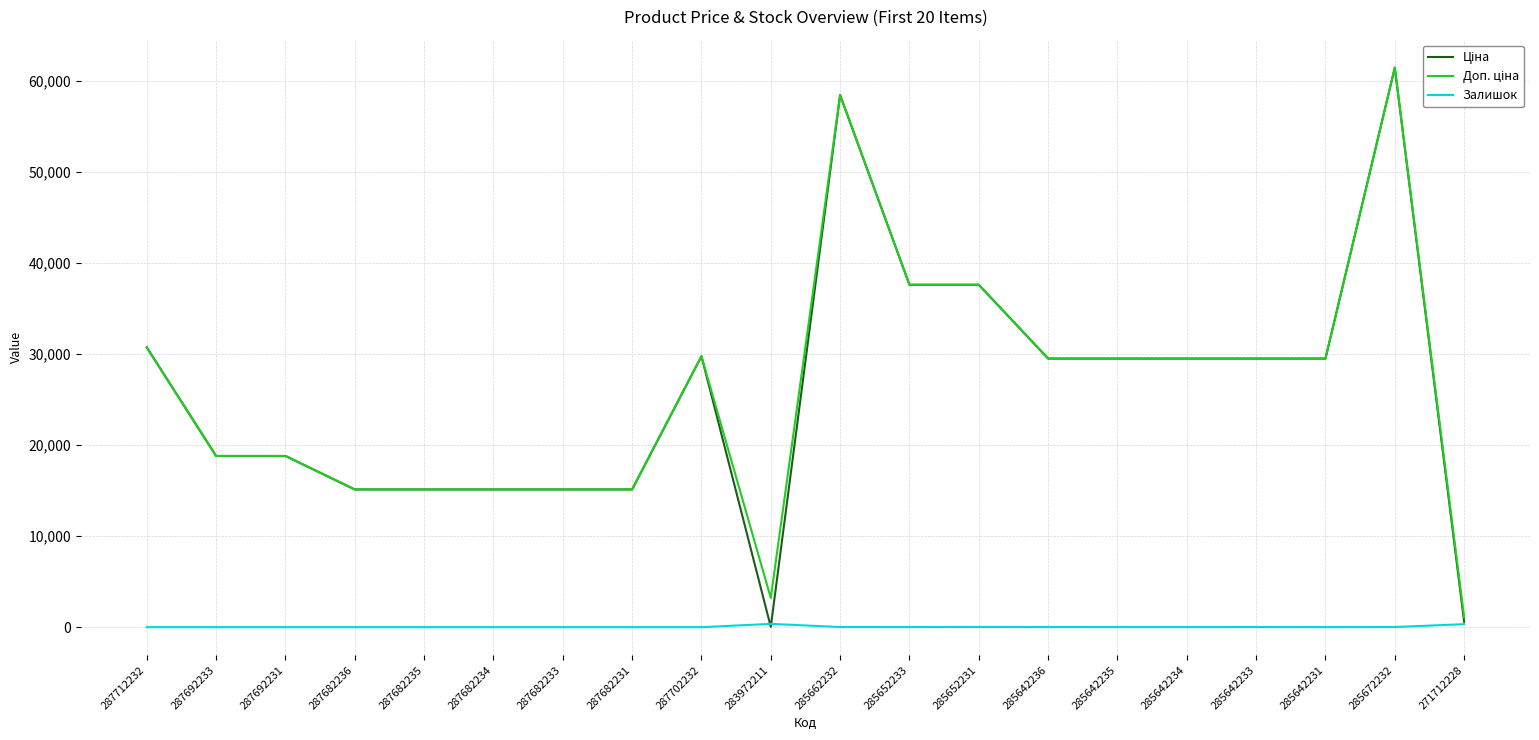

The Залишок series shows 13.0 at 285642235. True or false?

True